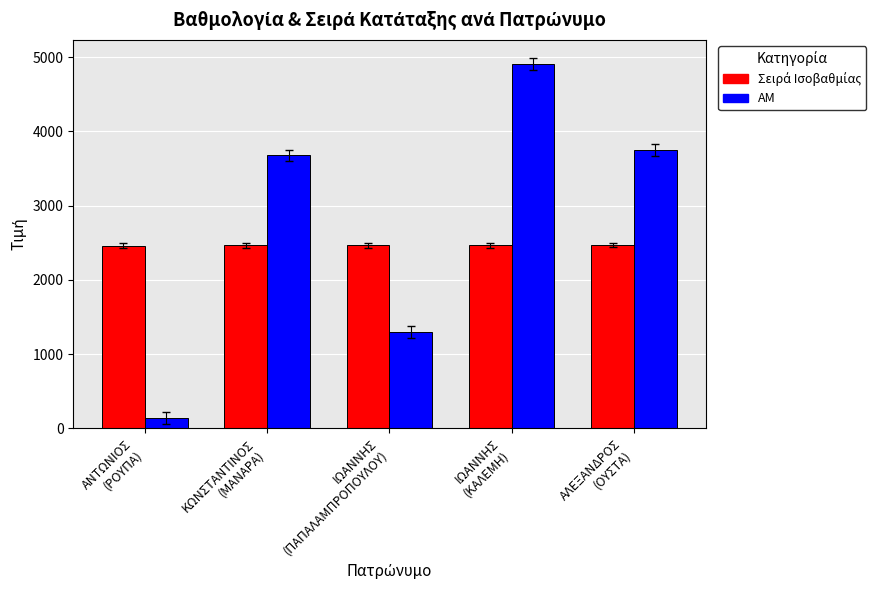

How many bars are there in total?

10